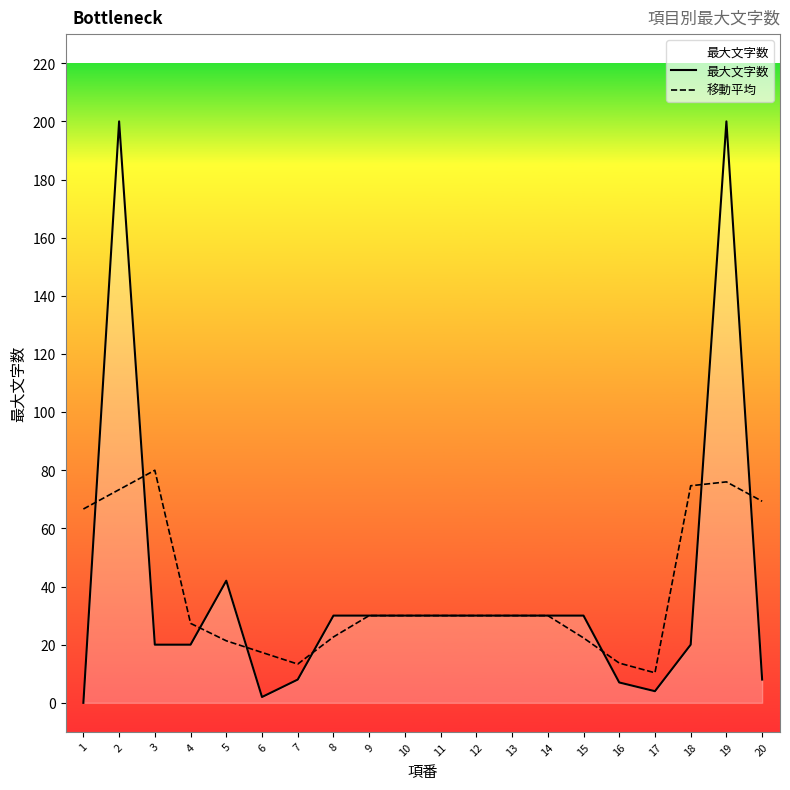

What is the total value across all series at 4?

47.3